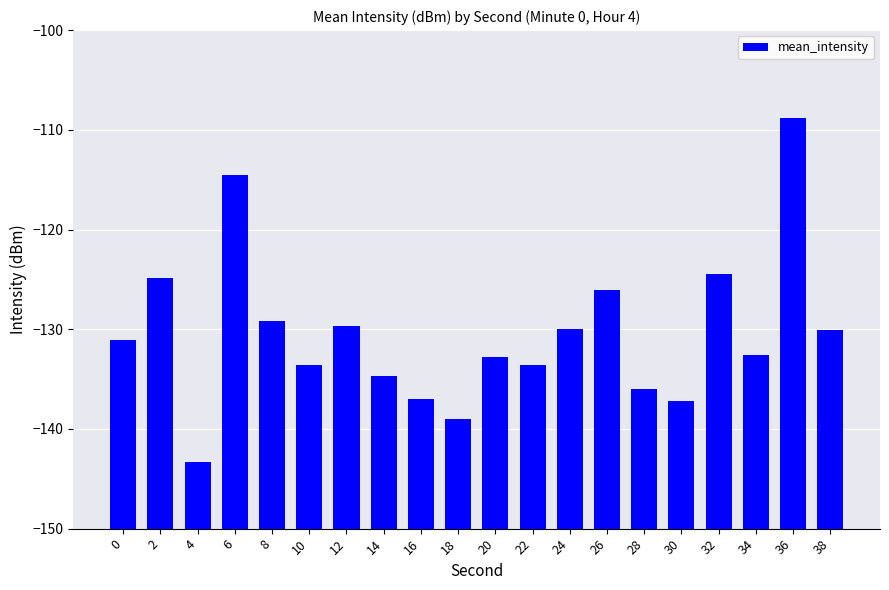

How many distinct data groups are displayed?

1